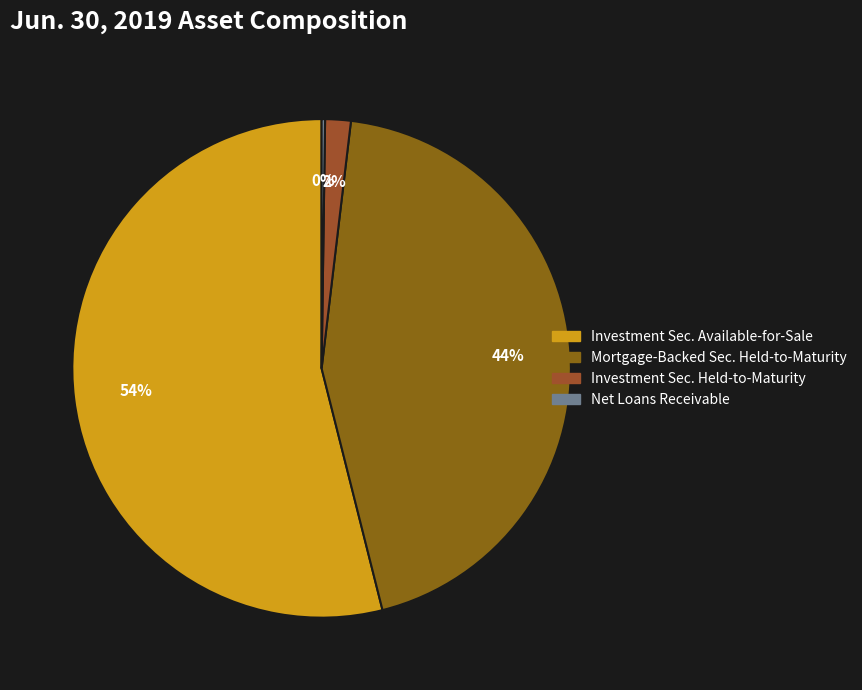

Which category has the biggest portion of the pie?

Investment securities available-for-sale